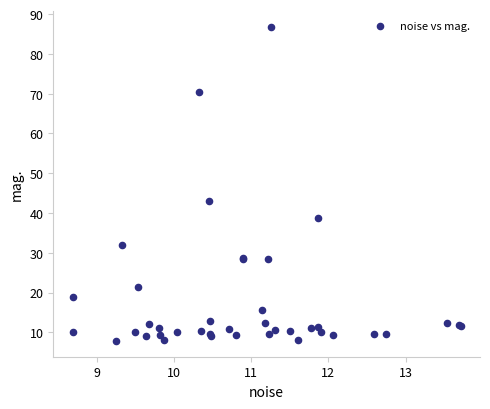

What Y value in the scatter plot is closest to 47?

43.0